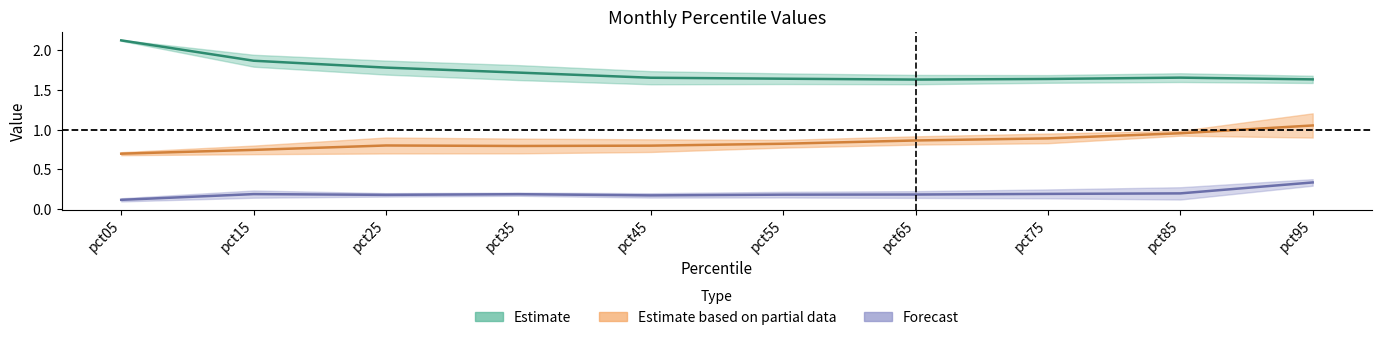

What is the difference between the Mar values at pct65 and pct05?

0.1